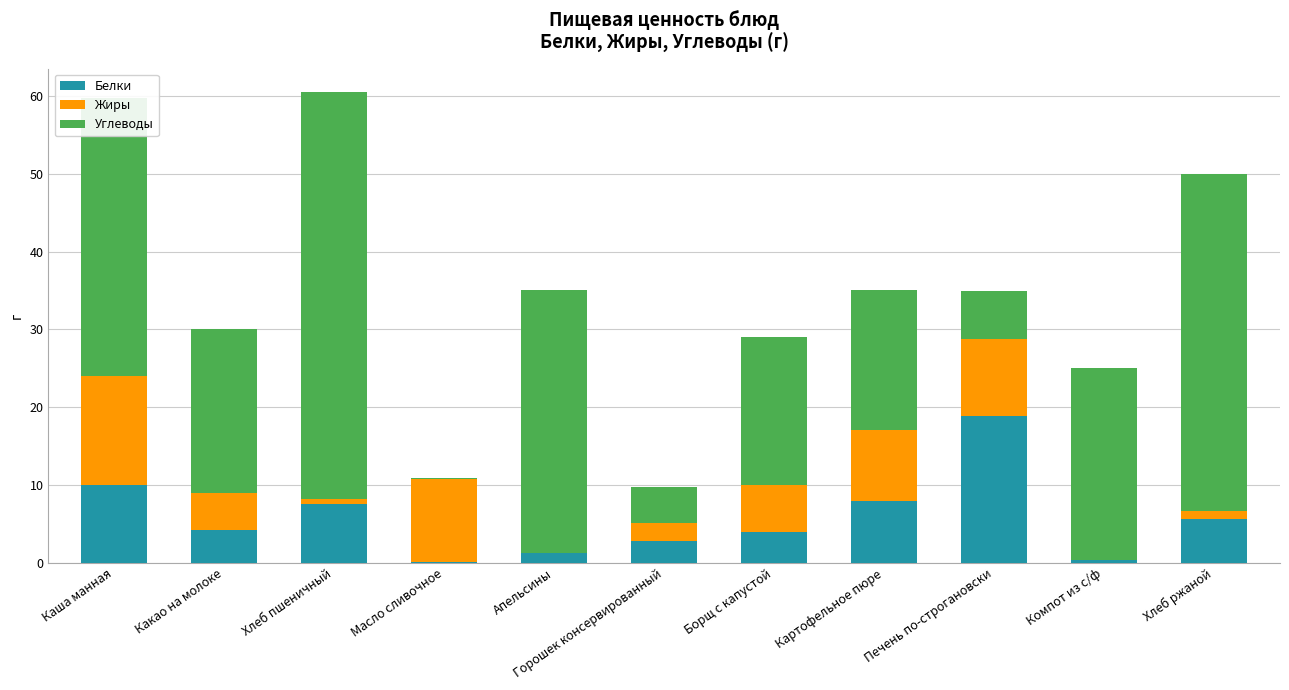

What is the maximum value for Белки?

18.8